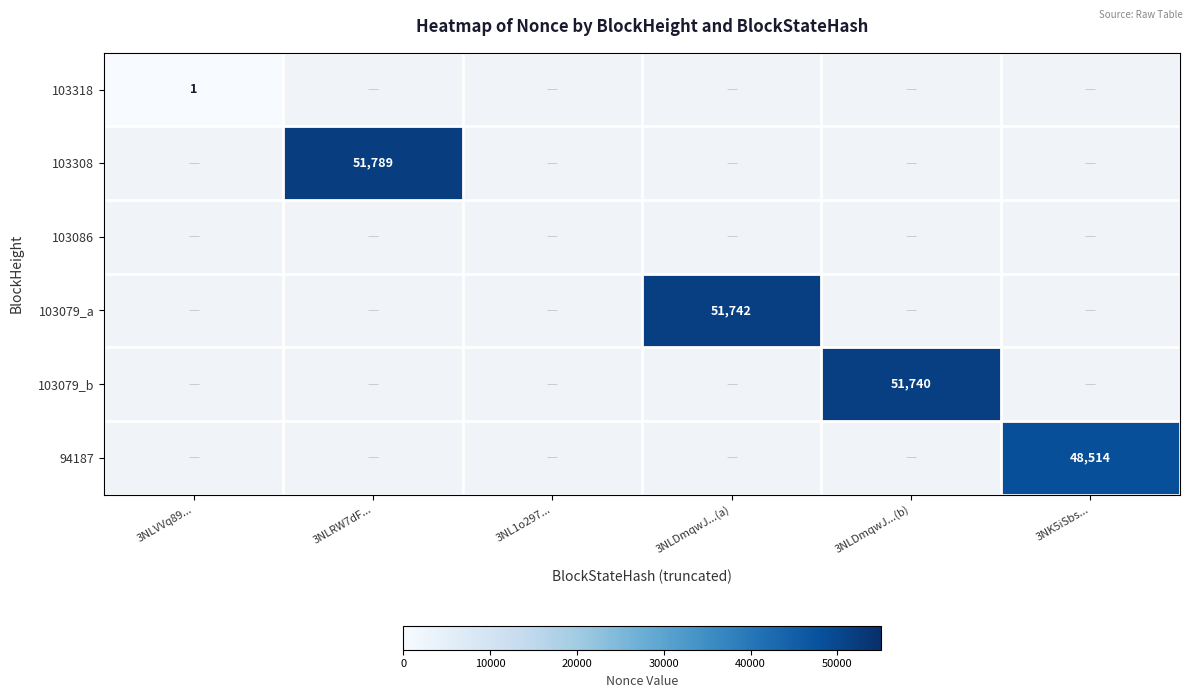

Is it true that 103079_b equals 51740 at 3NLDmqwJ...(b)?

True